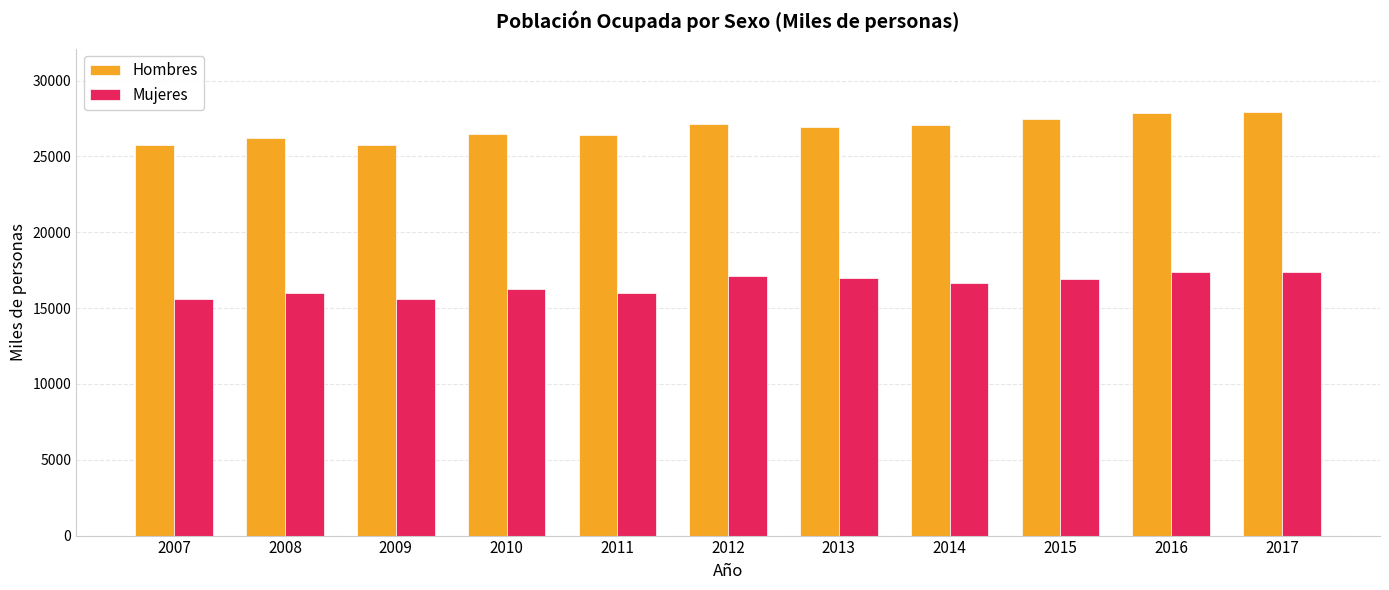

What is the difference between the Mujeres values at 2010 and 2015?

658.1